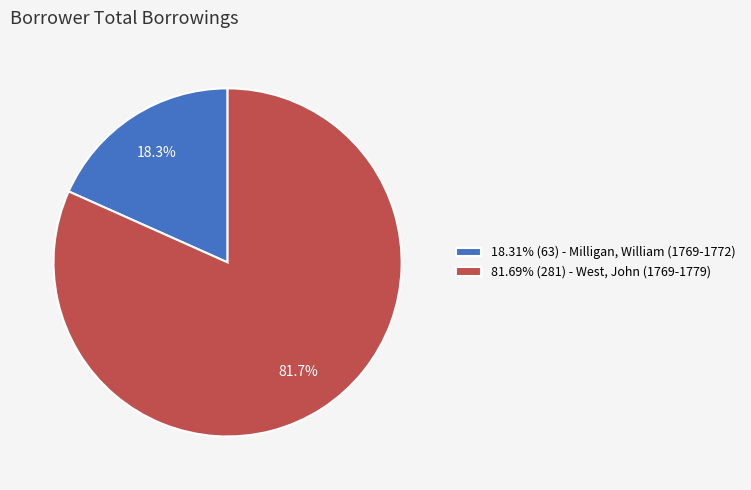

Does 81.69% (281) - West, John (1769-1779) account for over 50% of the chart?

Yes